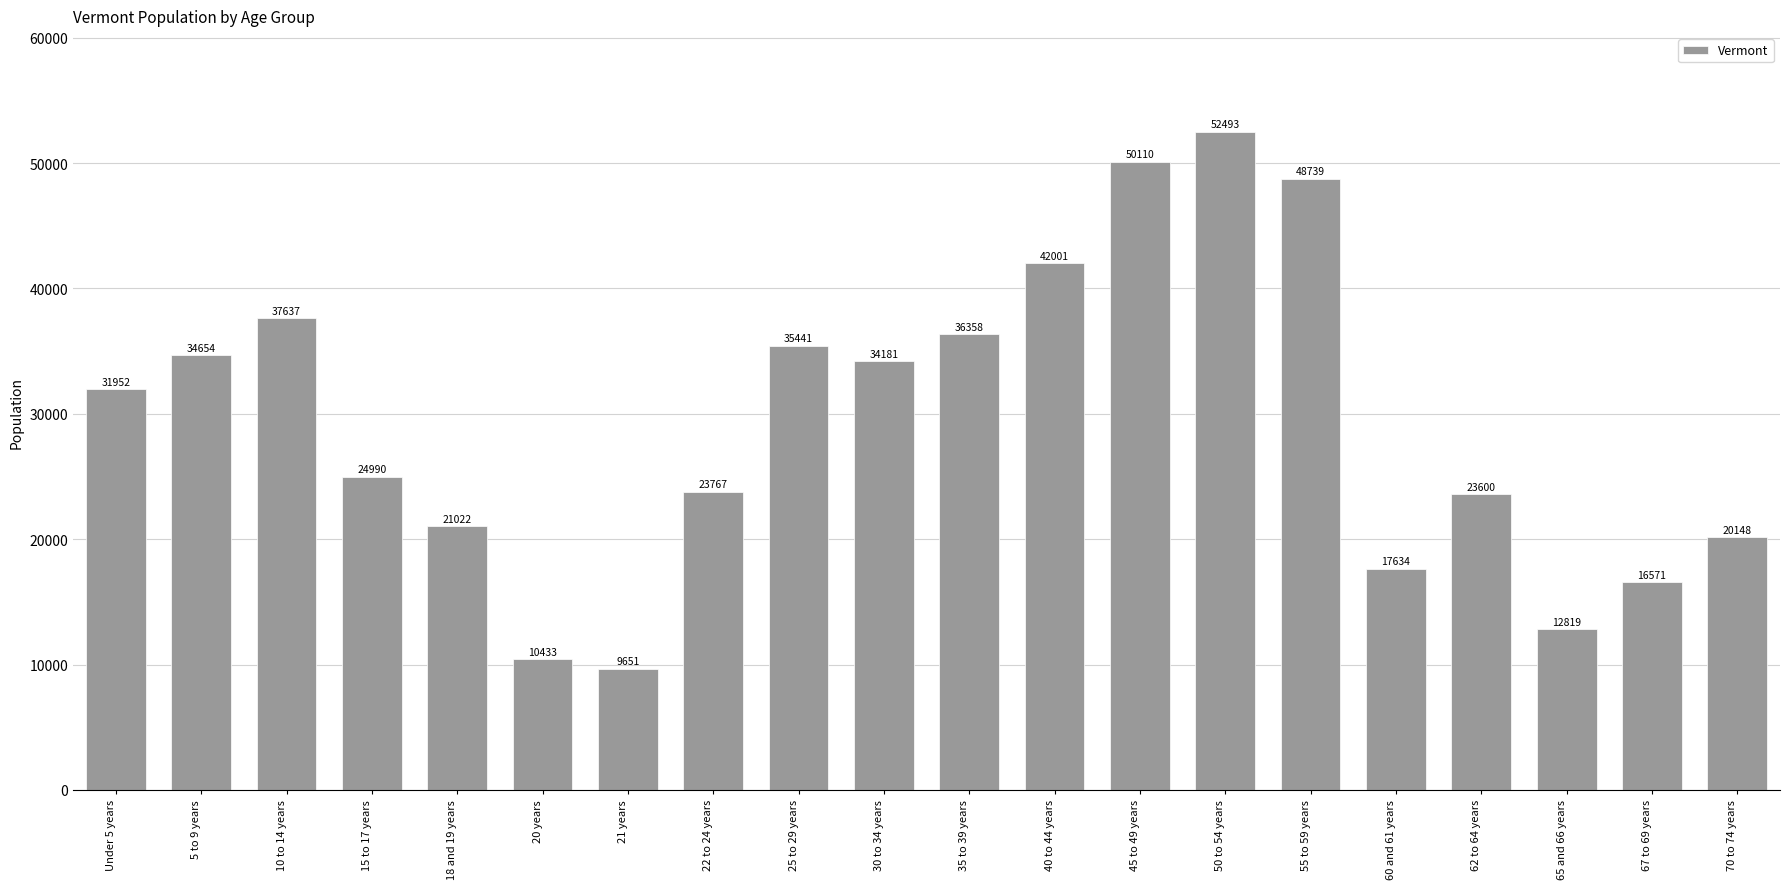

What is the change in value from 15 to 17 years to 62 to 64 years?

-1390